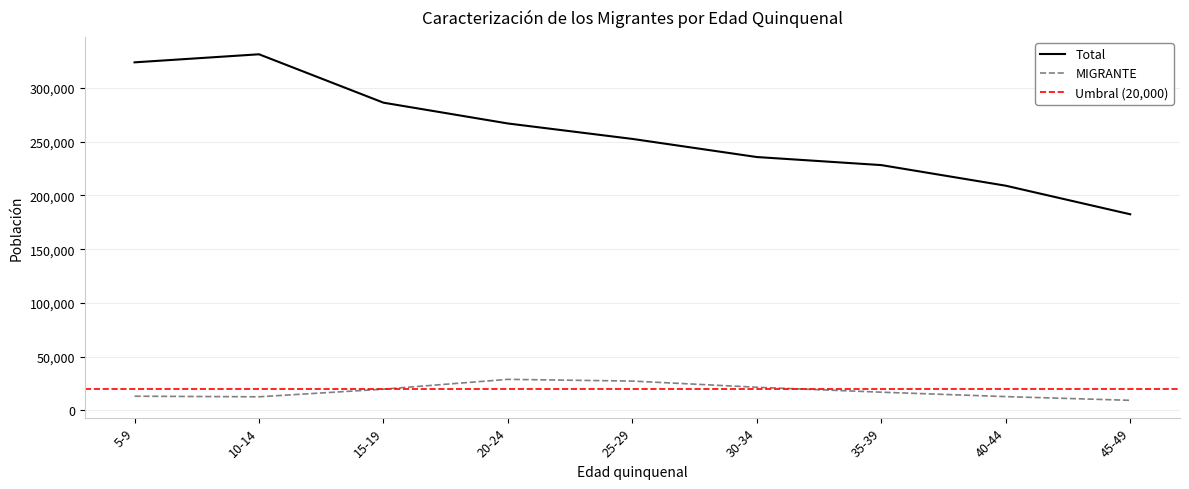

What is the approximate value of Total at 30-34, to the nearest 100?

235800